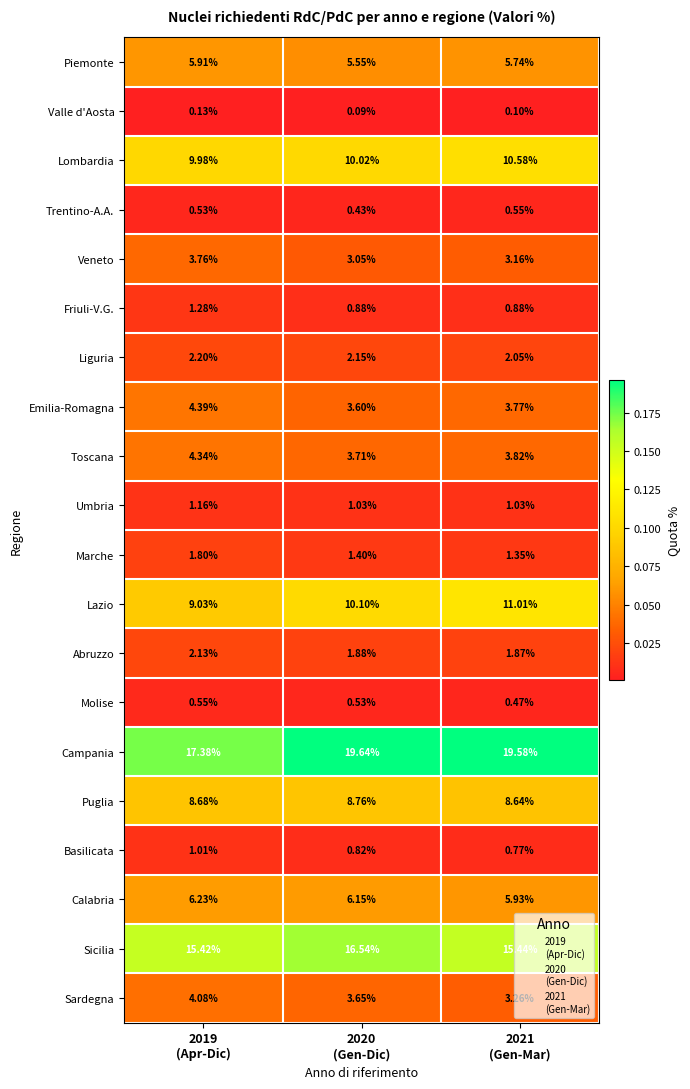

Which series has the widest spread of values?

Campania